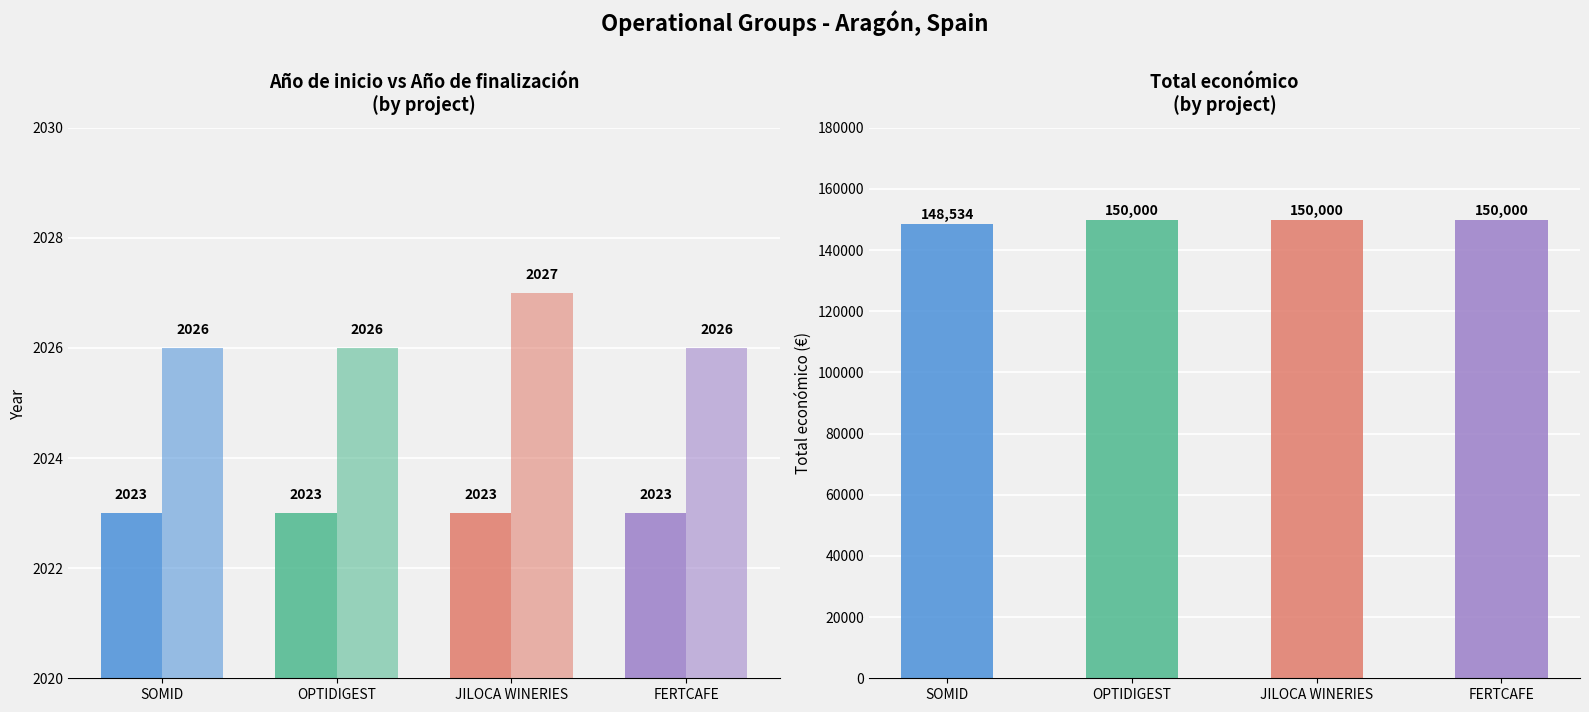

What is the label of the 1st bar from the right?

FERTCAFE